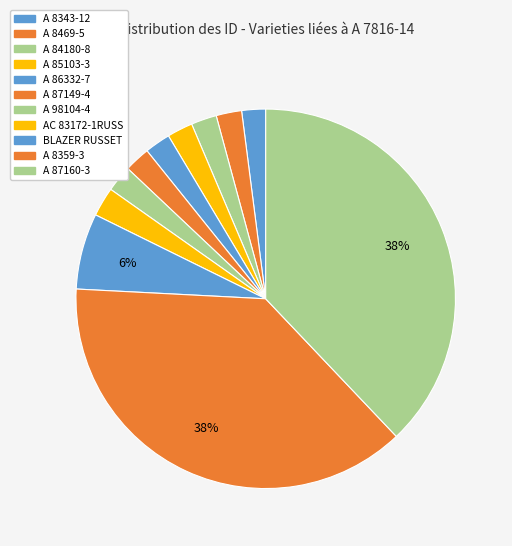

Combined, do AC 83172-1RUSS and A 85103-3 account for over 50%?

No